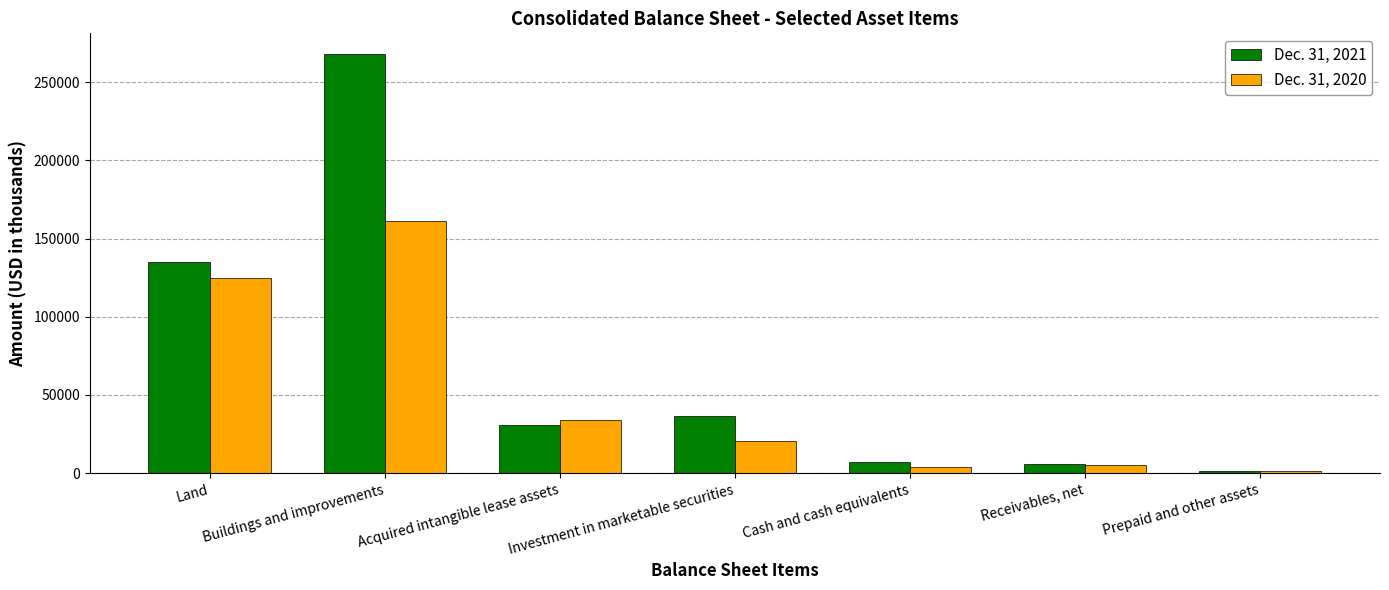

What is the value of the Dec. 31, 2021 bar at the 6th from the left?

6113